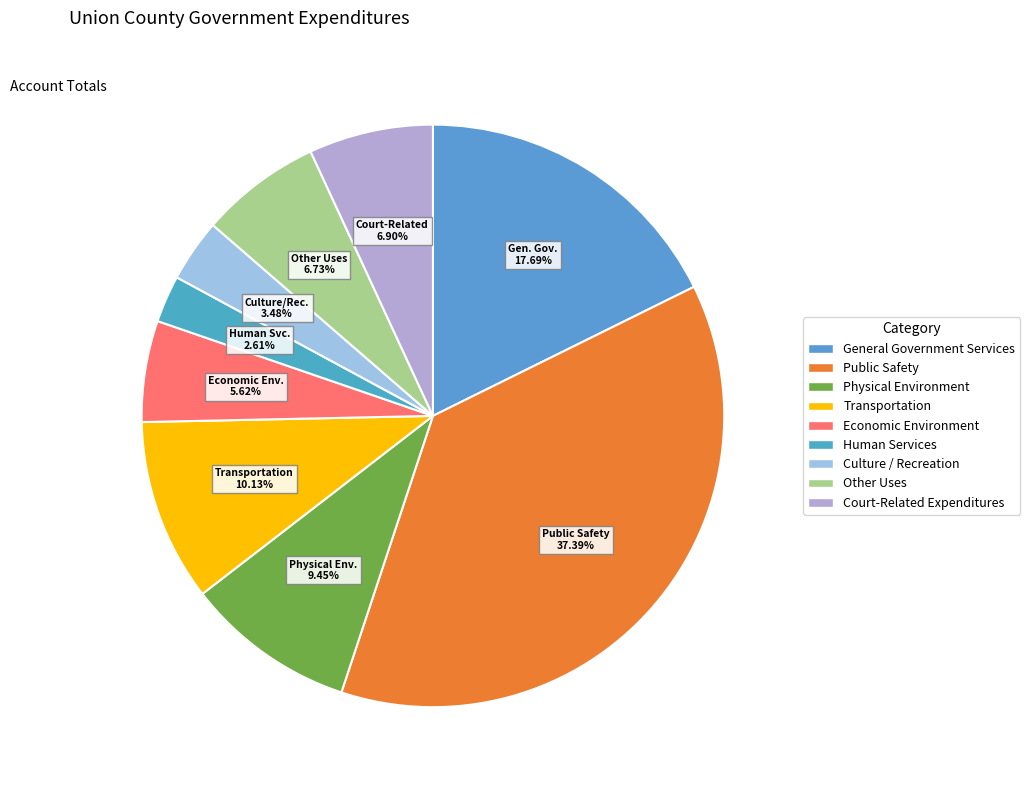

Does Human Services represent more than half of the total?

No